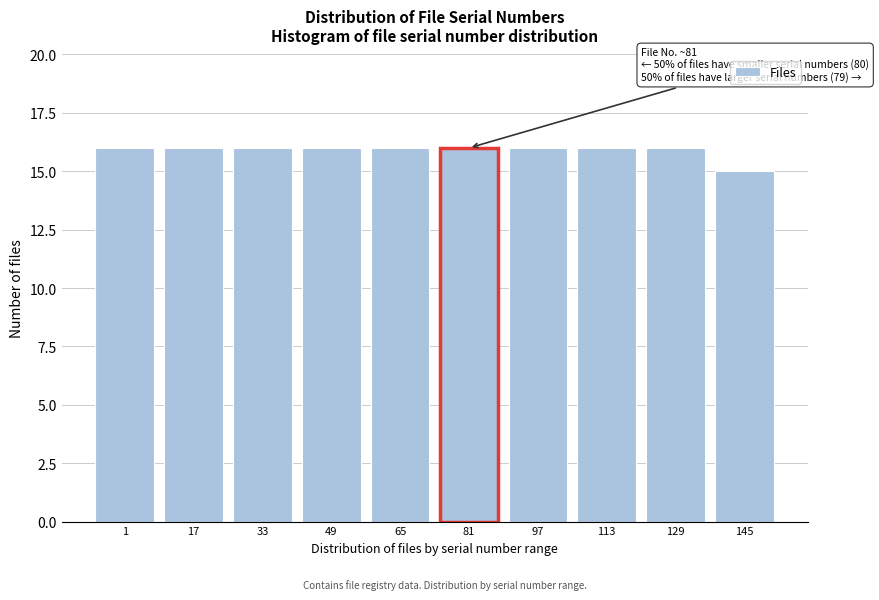

Reading left to right, what are all the values shown in this chart?

1=16	17=16	33=16	49=16	65=16	81=16	97=16	113=16	129=16	145=15